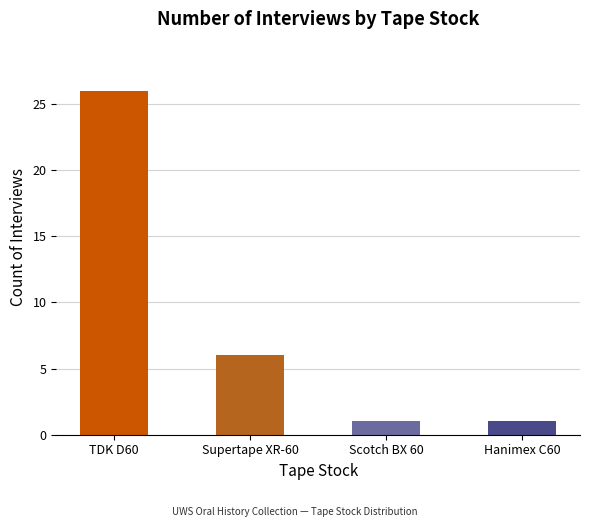

Between Scotch BX 60 (2) and TDK D60, which is larger?

TDK D60